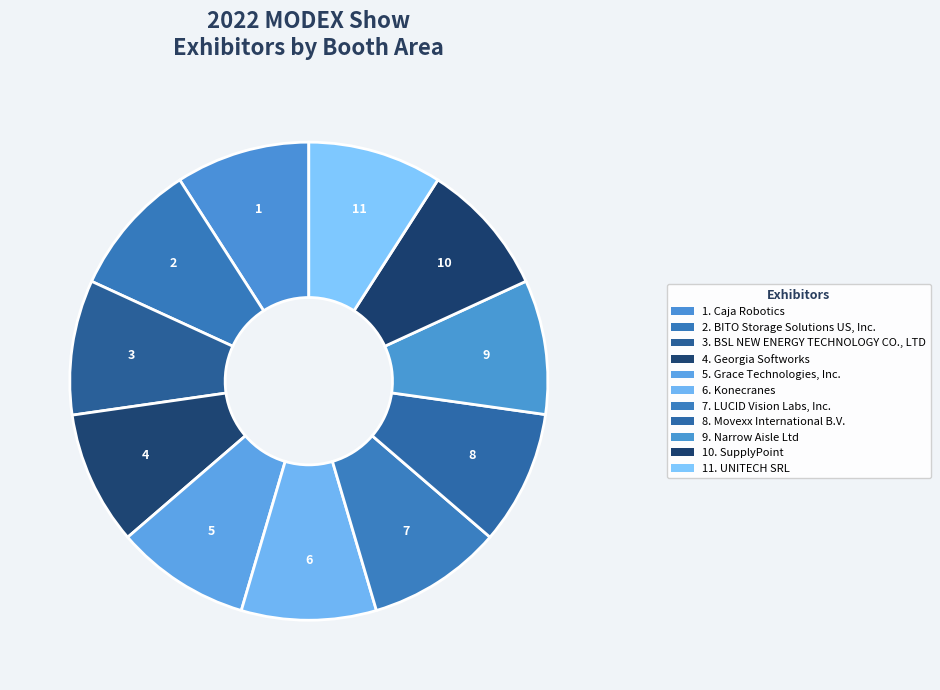

How many segments does this pie chart have?

11